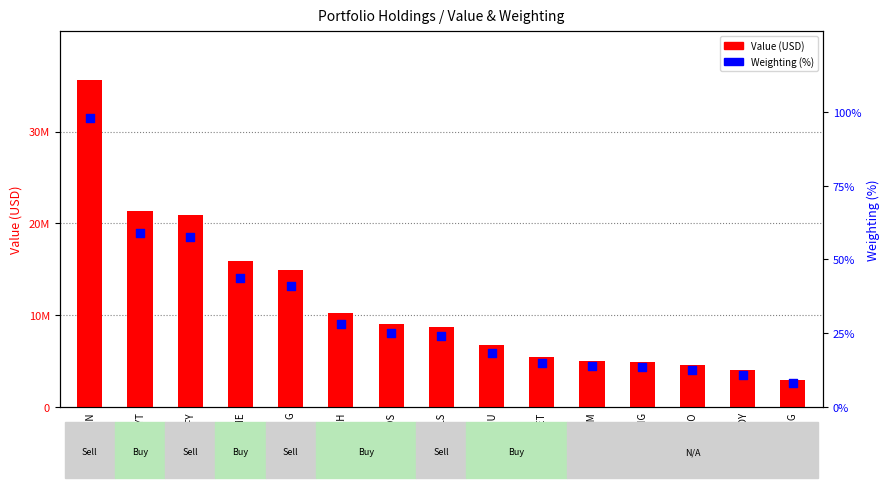

Is the value of Weighting (%) at NOAH greater than the value of Value (USD) at EDU?

No